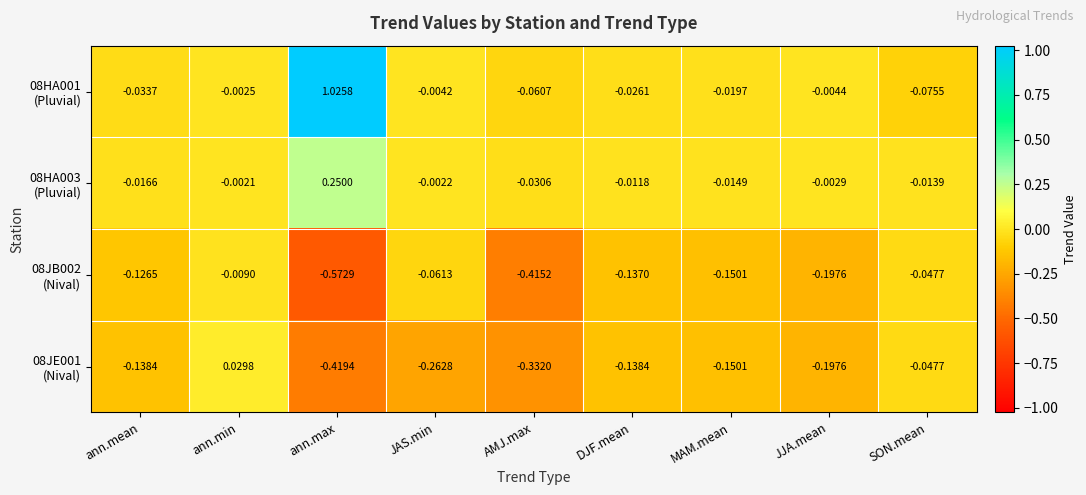

At how many categories does at least one series exceed 0?

2